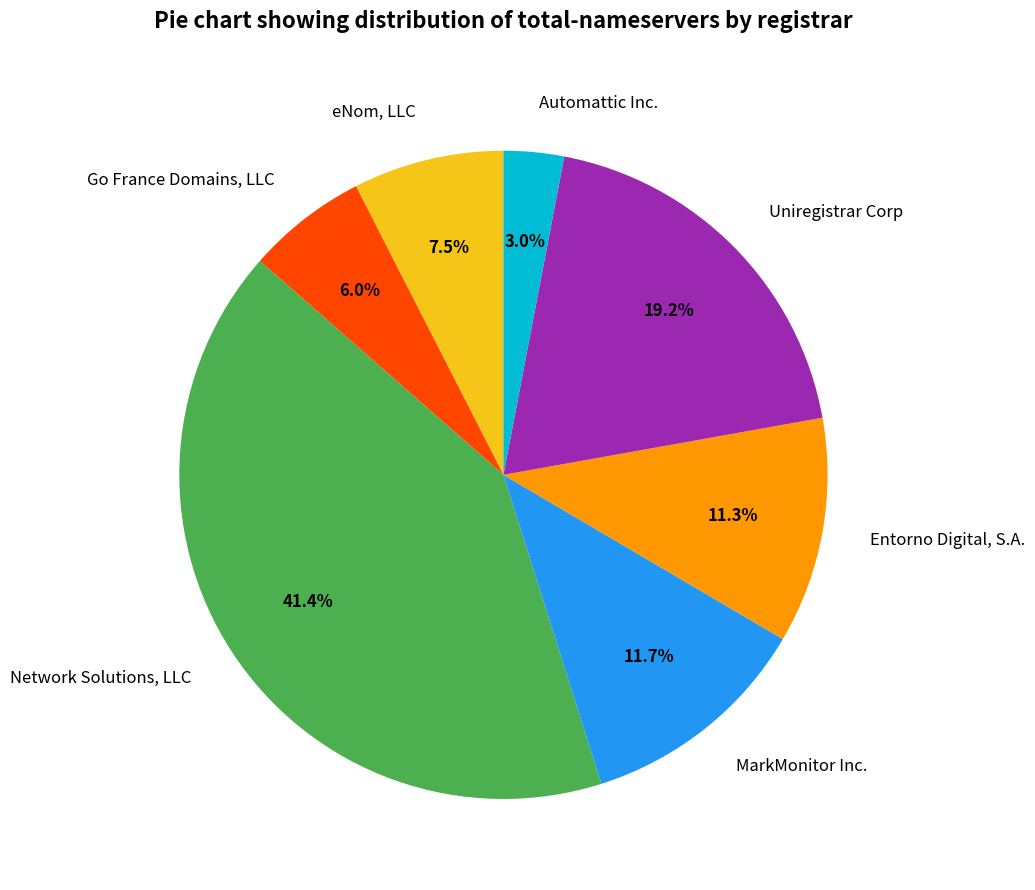

To the nearest percent, what is the difference between the largest and smallest slice percentages?

38%